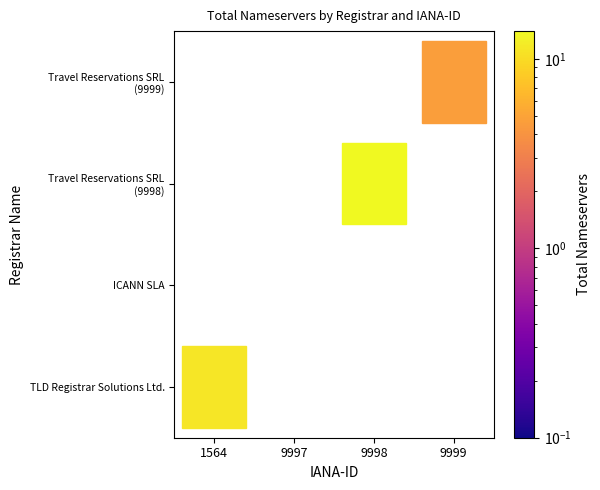

The value of Travel Reservations SRL (9998) at 9998 is 20.0. True or false?

False